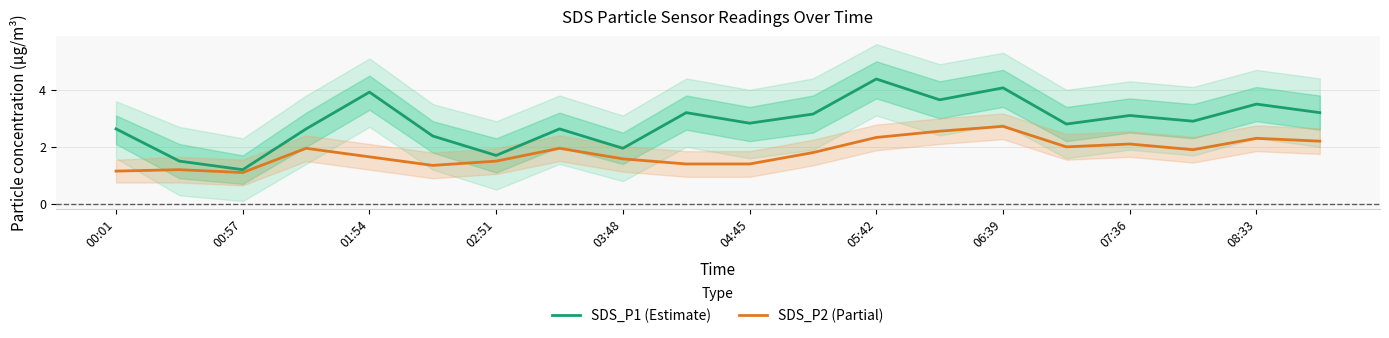

What is the maximum value for SDS_P2 (Partial)?

2.7